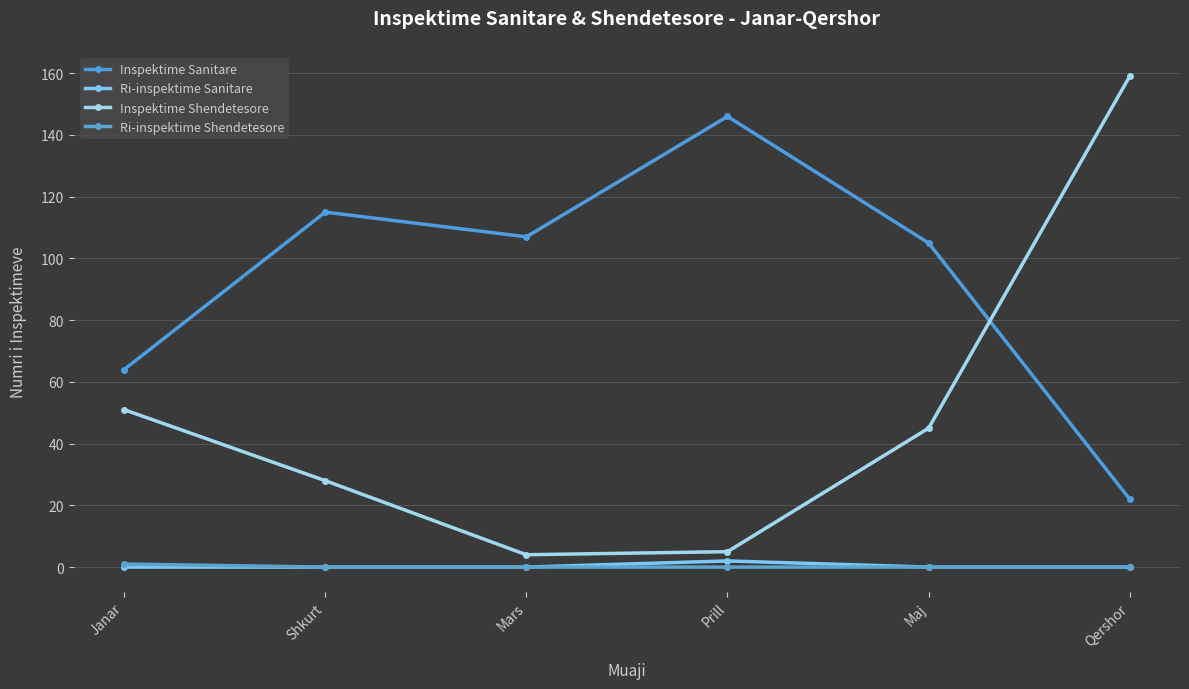

At which category does the chart reach its minimum across all series?

Janar